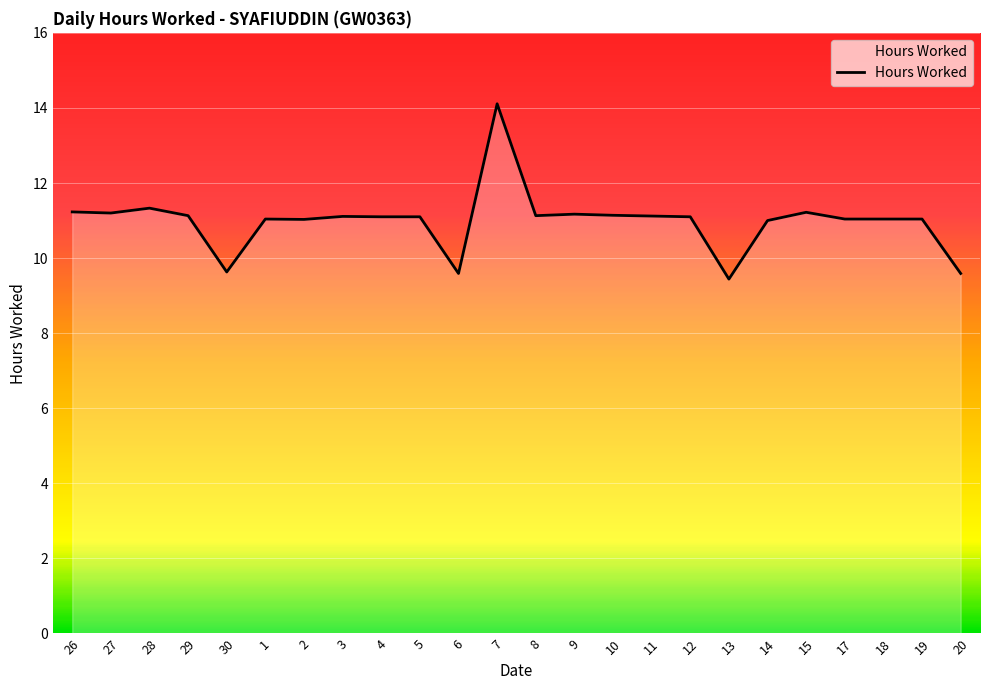

What is the ratio of the value at 20 to the value at 4?

0.9